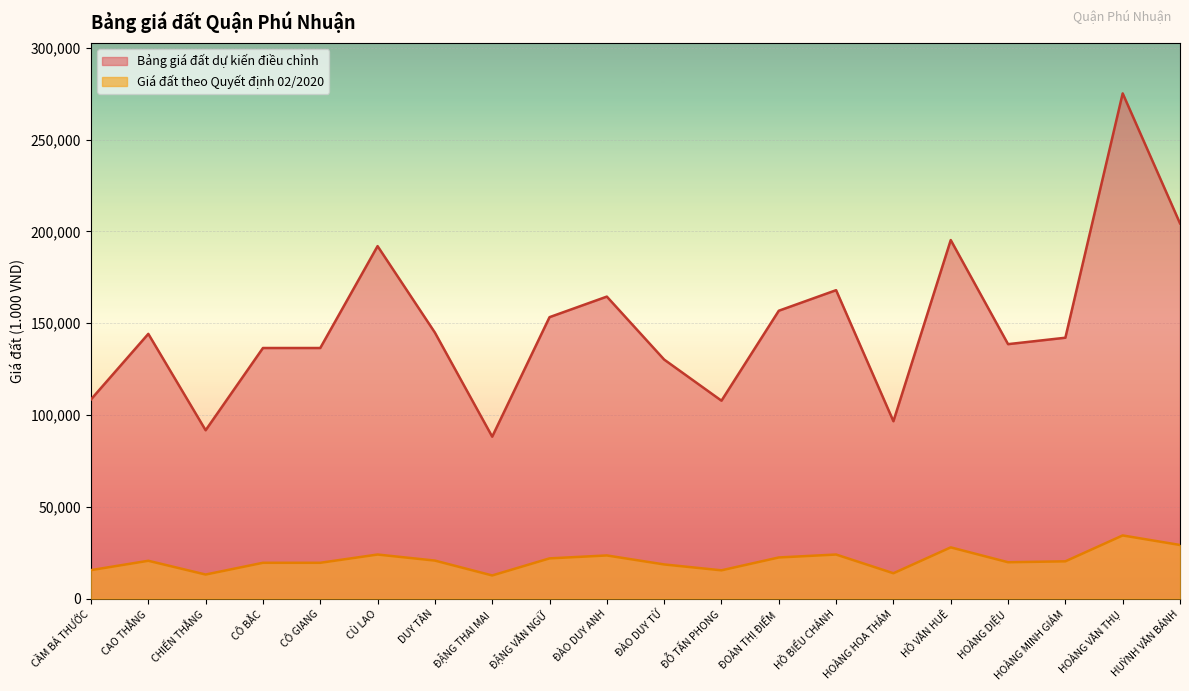

List the series in order of their overall mean, highest first.

Bảng giá đất dự kiến điều chỉnh, Giá đất theo Quyết định 02/2020